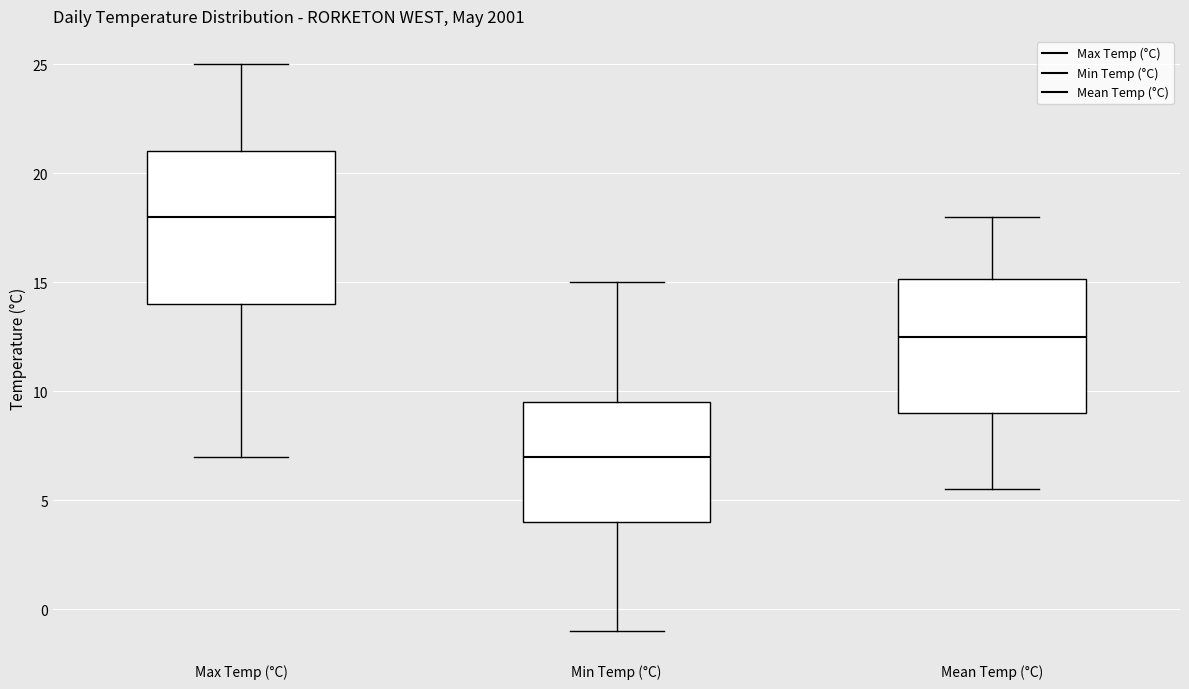

Comparing the boxes themselves (not the whiskers), which one is the tallest?

Max Temp (°C)